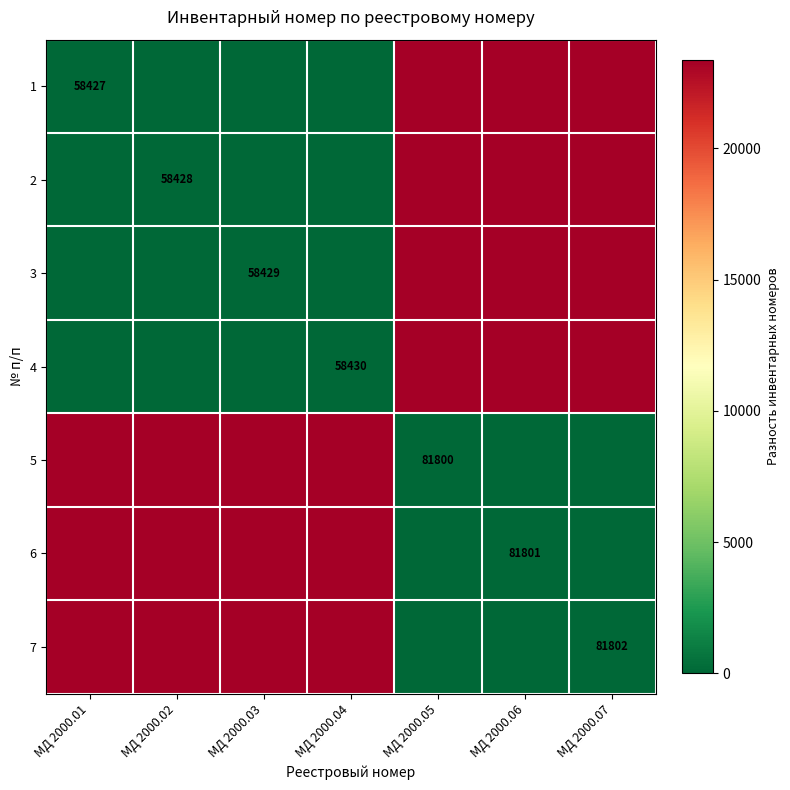

What is the difference between the second highest and minimum values in the 1 series?

23374